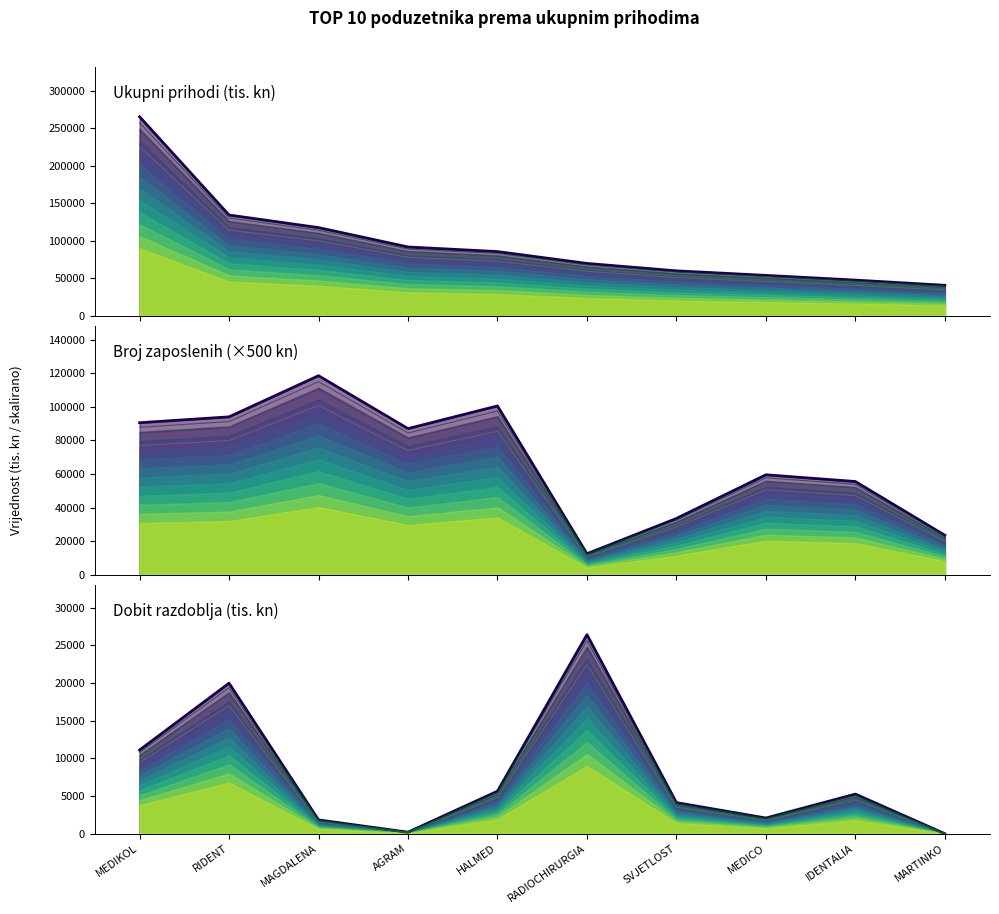

What is the value of the Ukupni prihodi (tis. kn) point at the 4th from the left?

91699.3